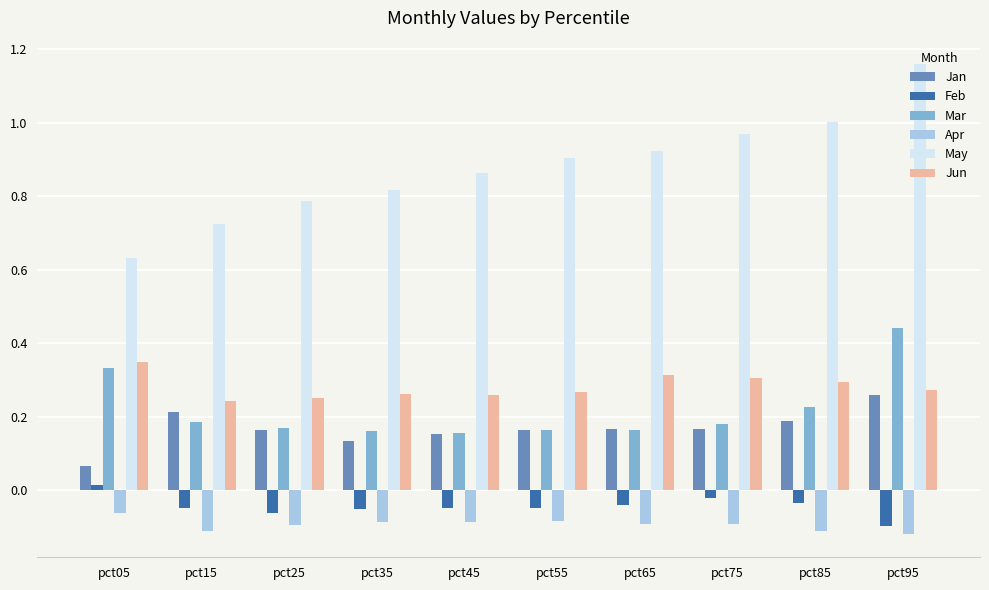

Are the bars grouped side by side (vs. stacked)?

Yes